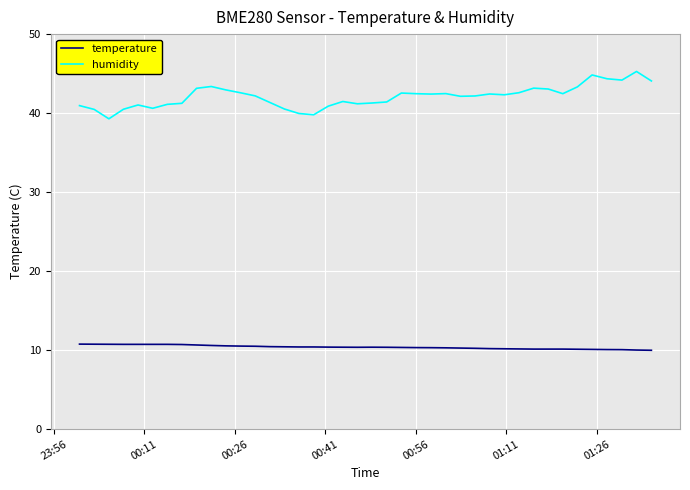

Which series has the largest total across all categories?

humidity